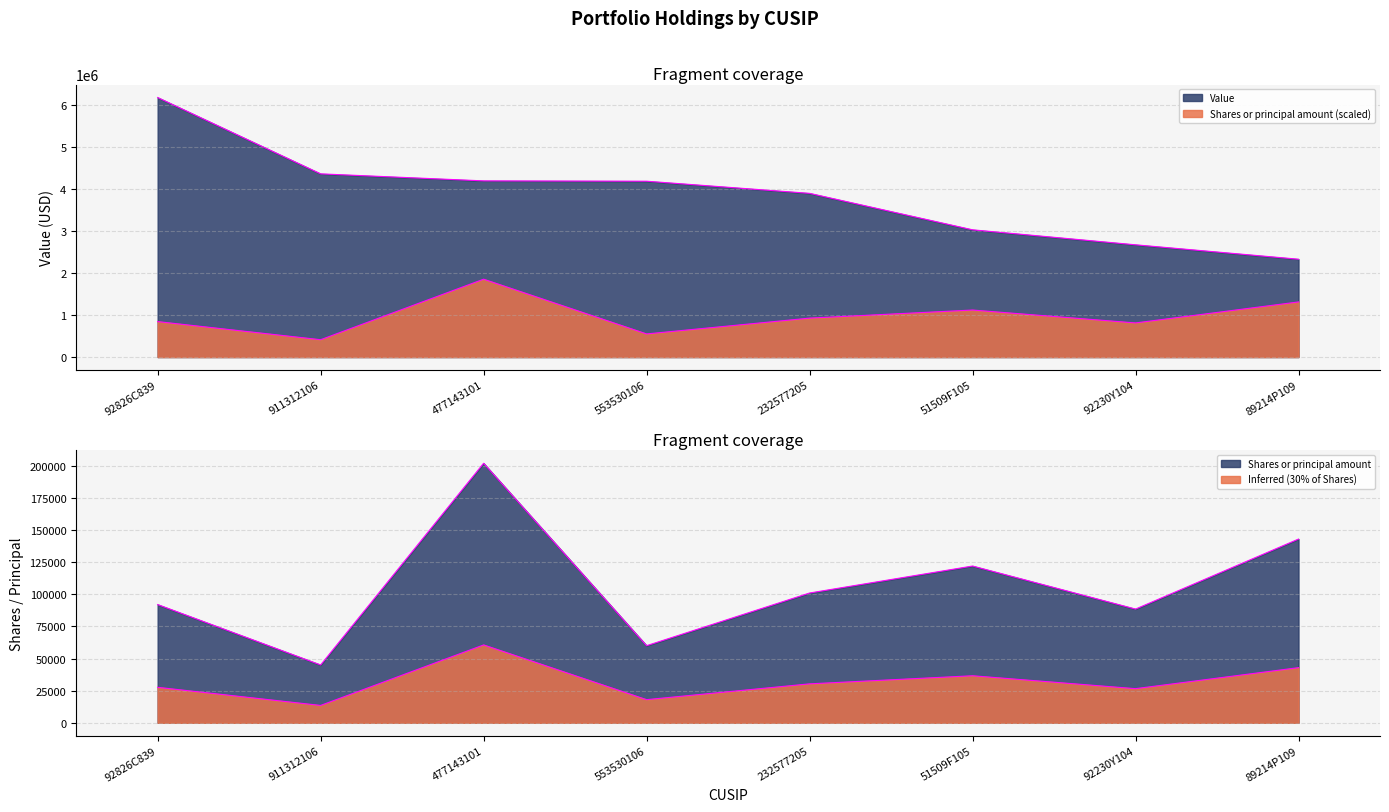

The Shares or principal amount series shows 926700.0 at 232577205. True or false?

True